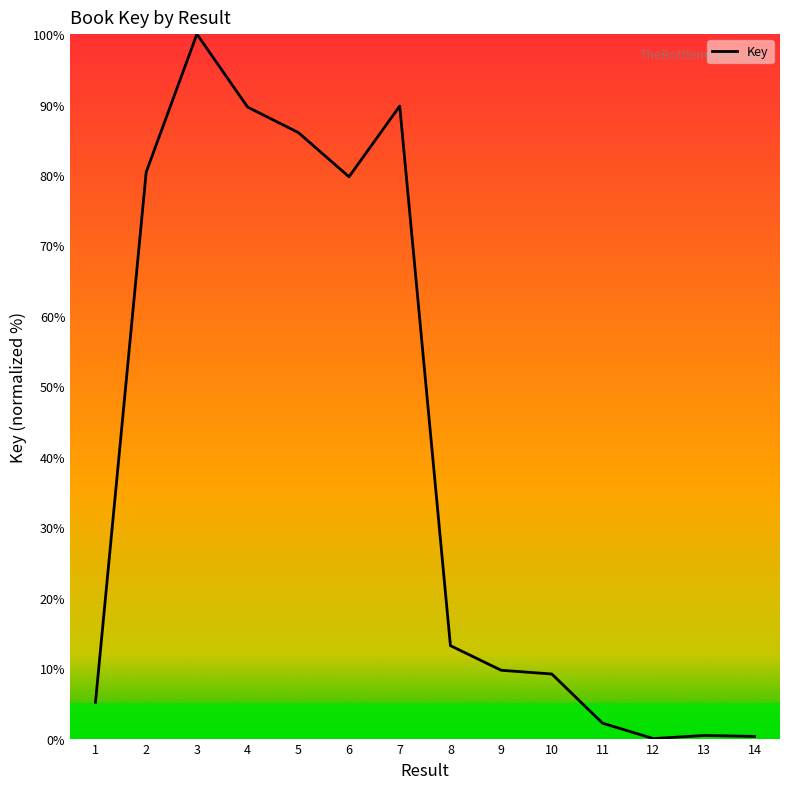

Does the chart have visible grid lines?

No